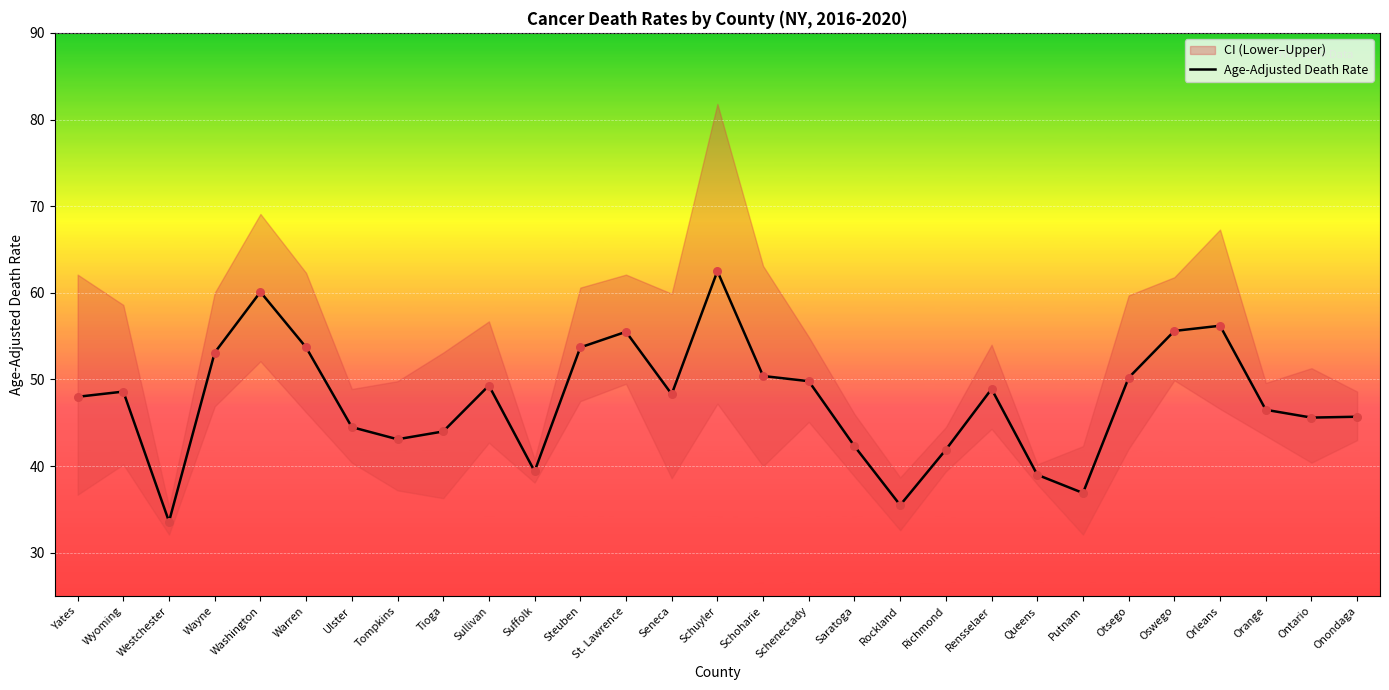

Which has a higher value, Warren or Schoharie?

Warren